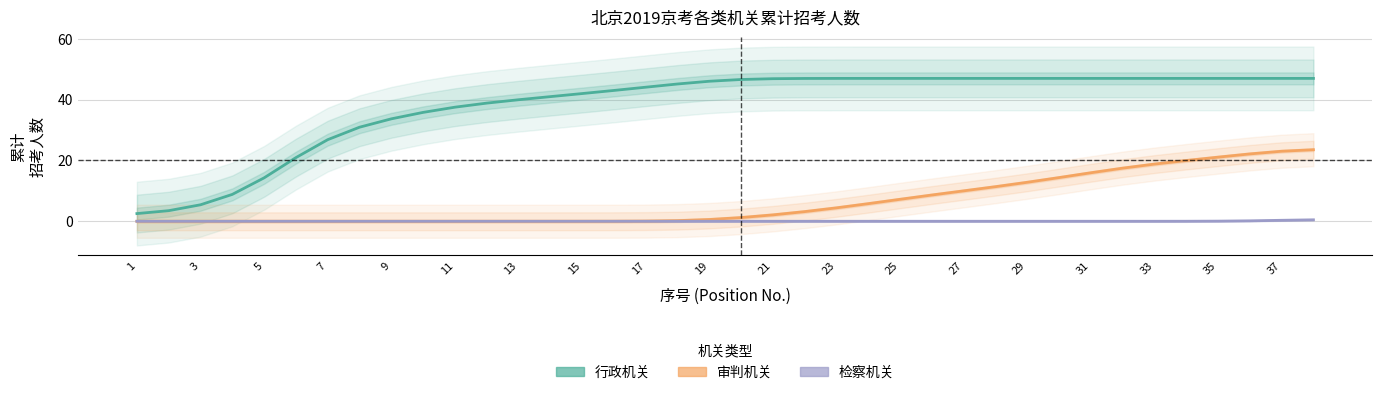

Does the chart display data point markers on the line(s)?

No